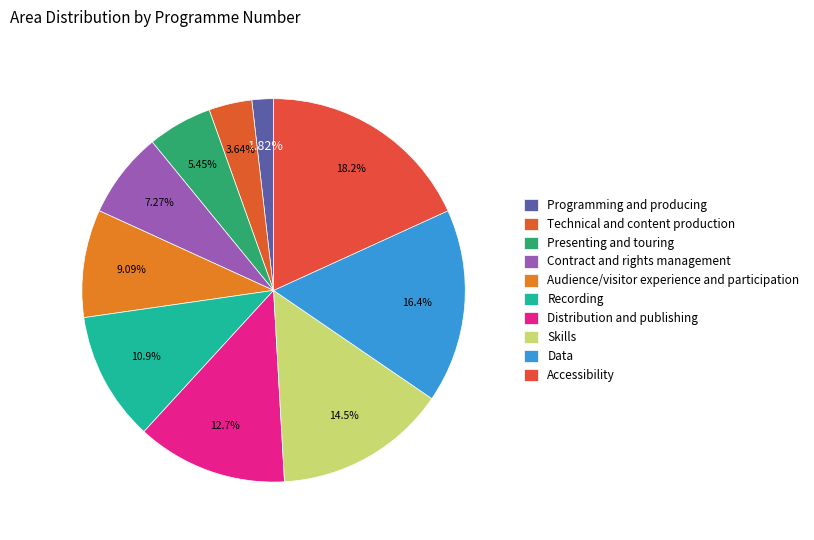

Rank the categories by value from highest to lowest.

Accessibility, Data, Skills, Distribution and publishing, Recording, Audience/visitor experience and participation, Contract and rights management, Presenting and touring, Technical and content production, Programming and producing